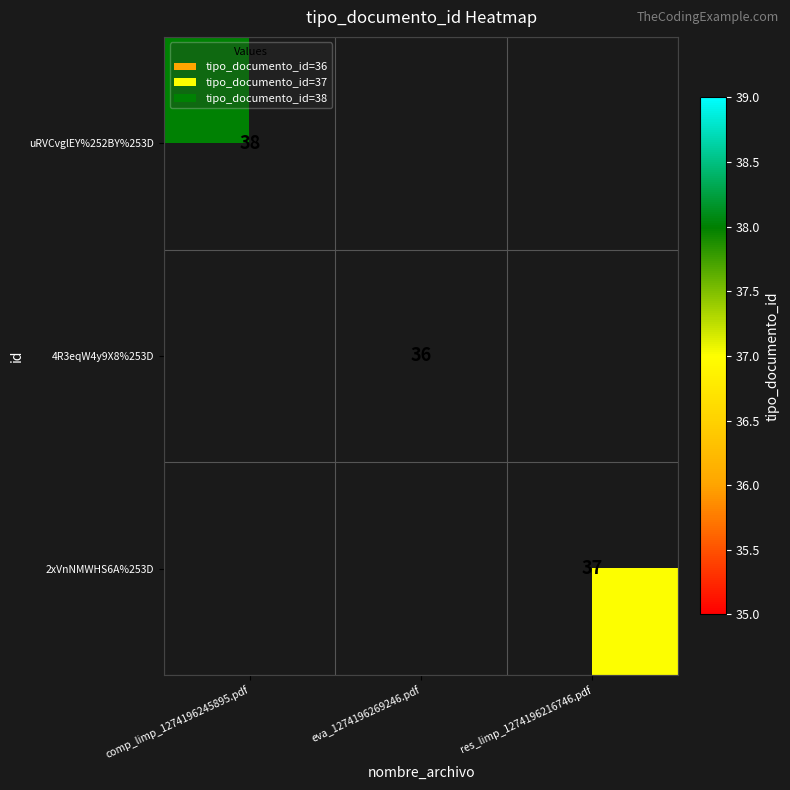

Is it true that uRVCvglEY%252BY%253D equals 38 at comp_limp_1274196245895.pdf?

True